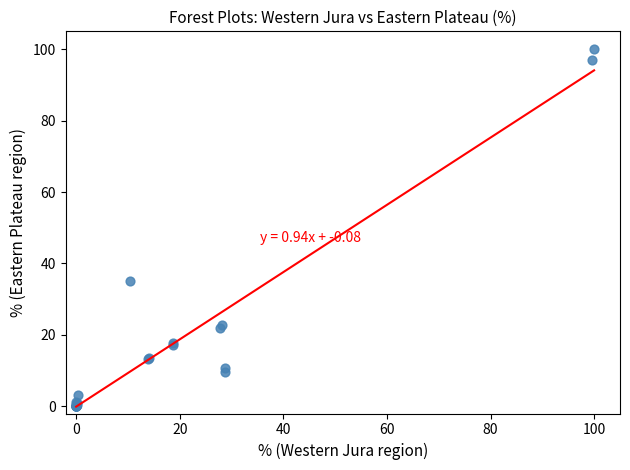

What Y value in the scatter plot is closest to 50?

35.2